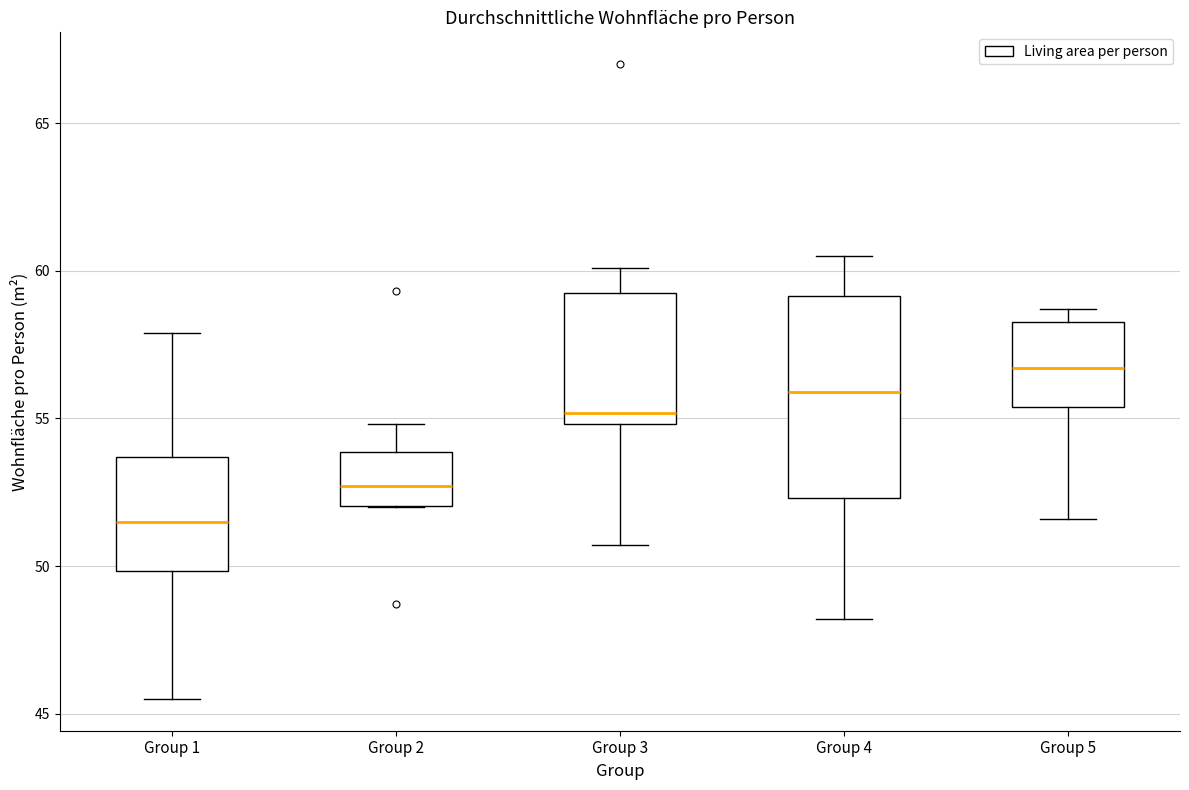

Where does the median line of the box for Group 5 sit on the y-axis? The values are not printed on the chart, so give them approximately, as read against the axis.

56.5